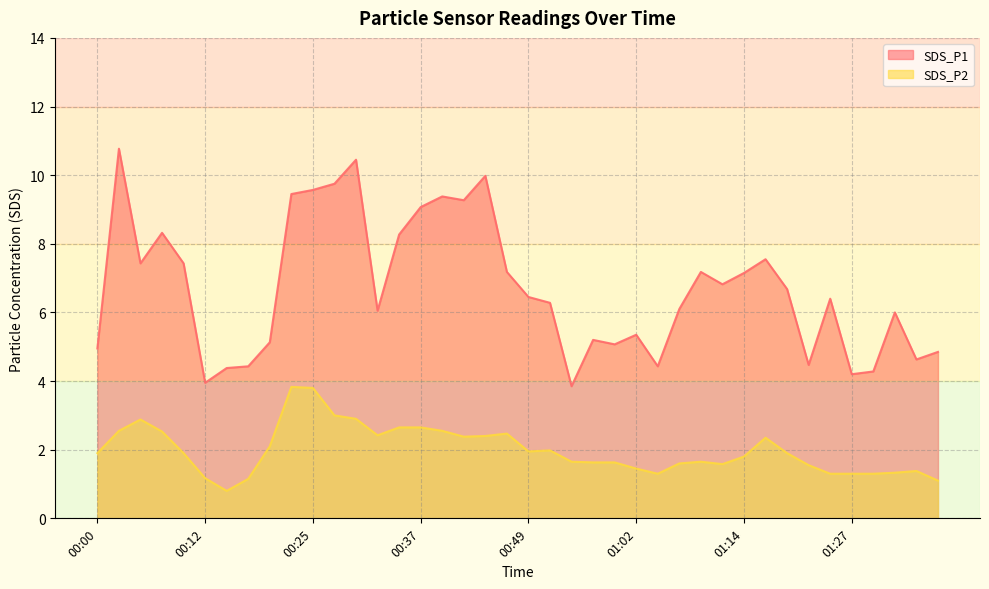

Read the SDS_P2 value at 01:11.

1.6